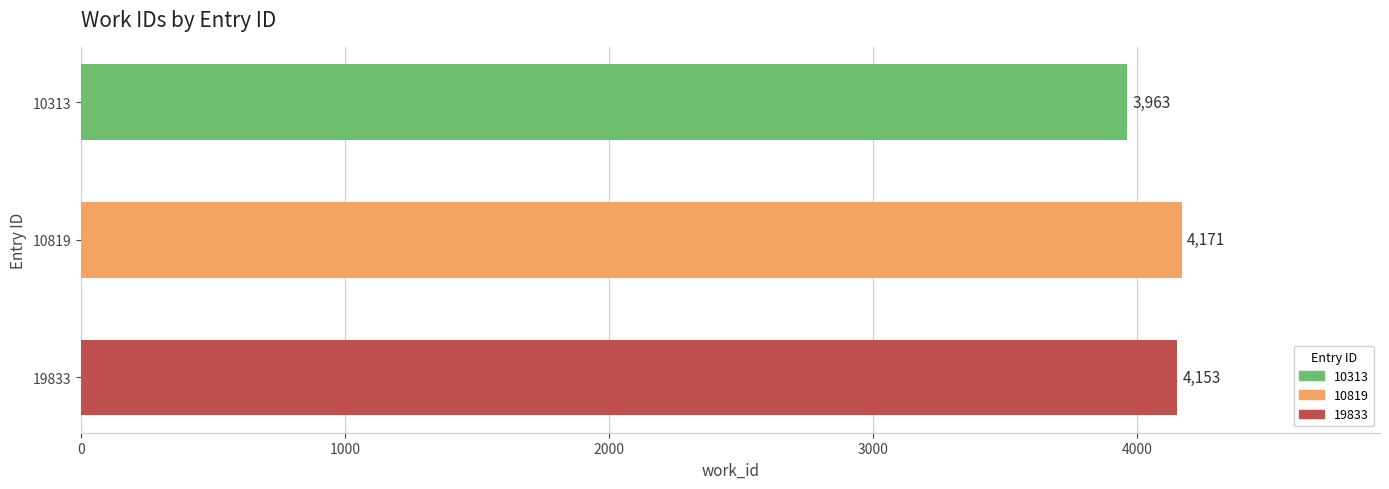

Rank the categories by value from lowest to highest.

10313, 19833, 10819